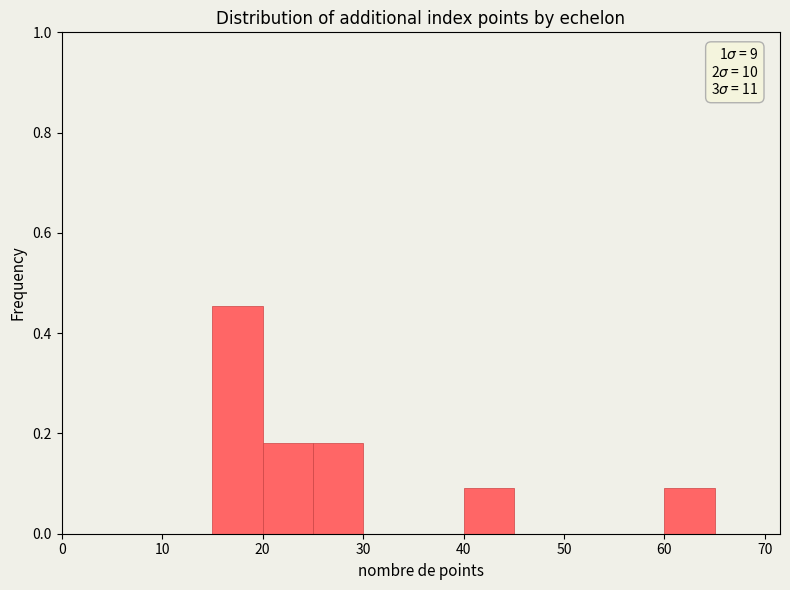

Which range on the x-axis has the tallest bar?

15 to 20